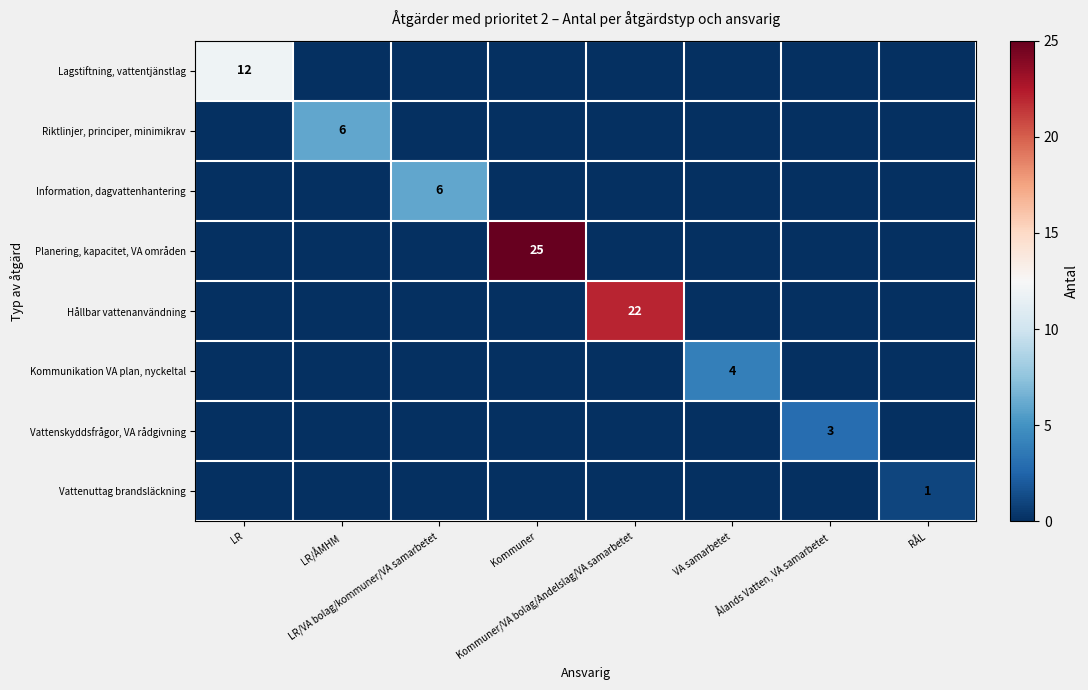

Where is Vattenuttag brandsläckning nearest to the value 0?

LR